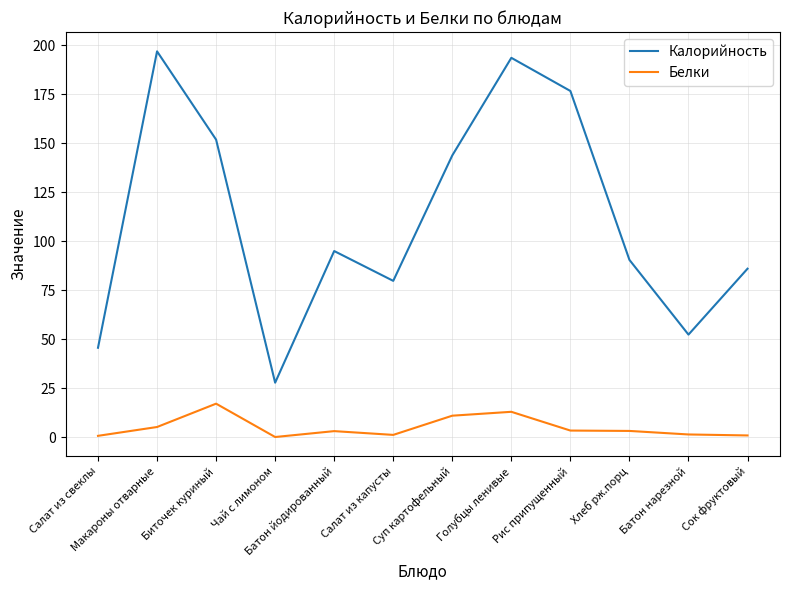

True or false: Калорийность has more than 0 interior local peaks.

True